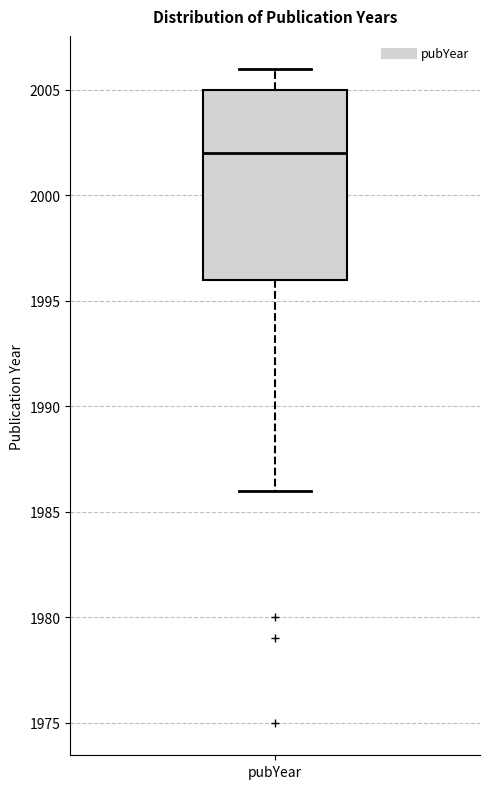

Read this box plot against the y-axis: the position of the median line, the range covered by the box, and the ends of both whiskers. The values are not printed on the chart, so give them approximately, as read against the axis.

median 2002, box 1996 to 2005, whiskers 1986 to 2006